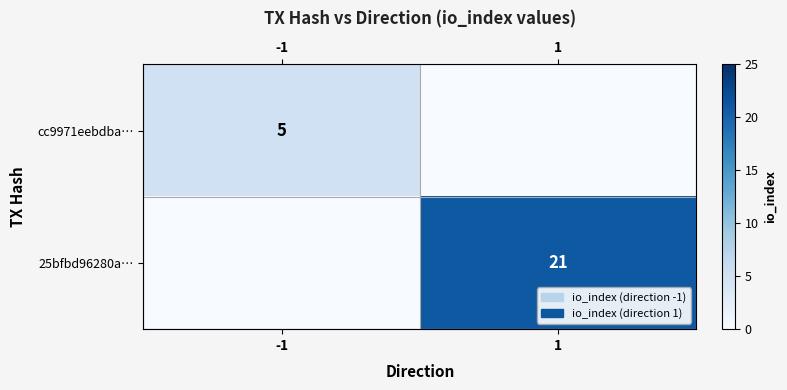

What is the difference between the cc9971eebdba… values at -1 and 1?

5